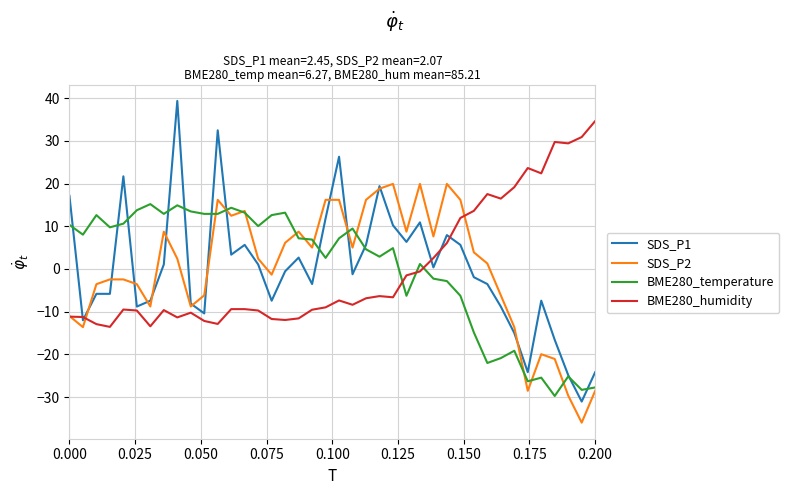

Which series has the largest range (max minus min)?

SDS_P1